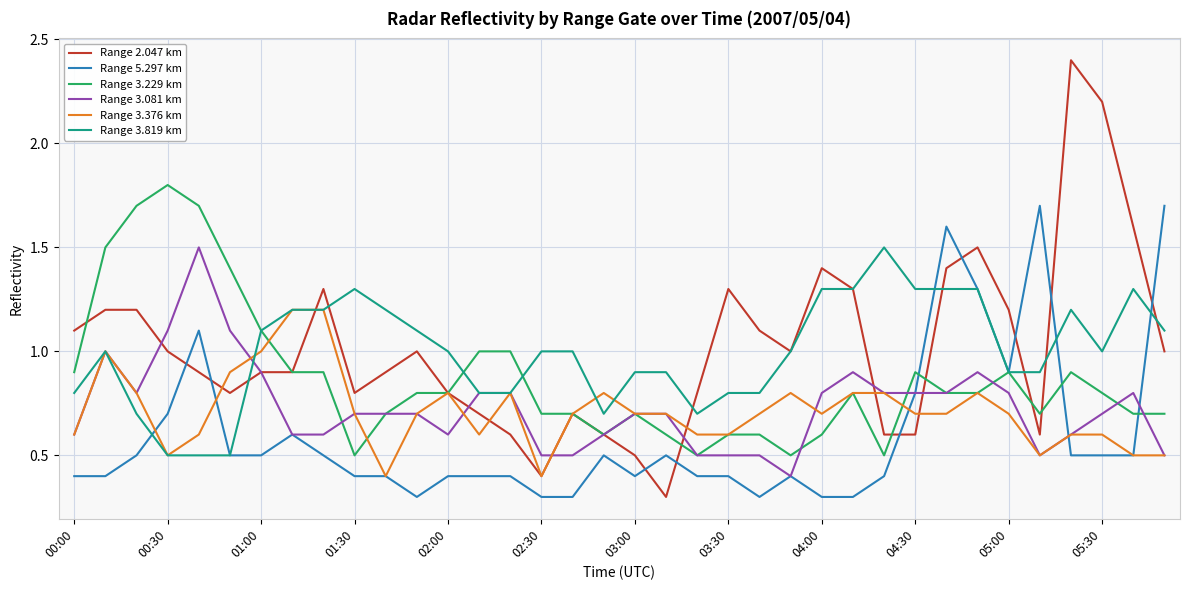

What is the maximum value for Range 3.229 km?

1.8